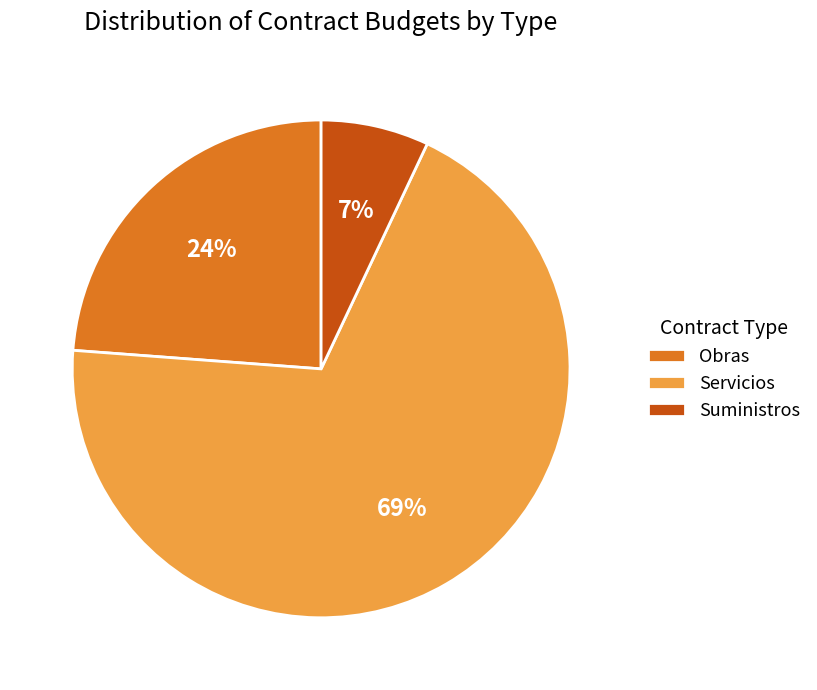

To the nearest percent, what is the difference between the largest and smallest slice percentages?

62%